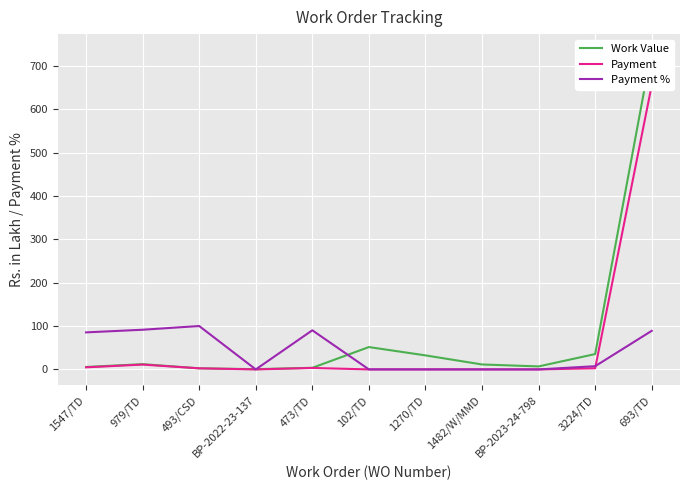

True or false: Payment and Work Value cross at least once.

False